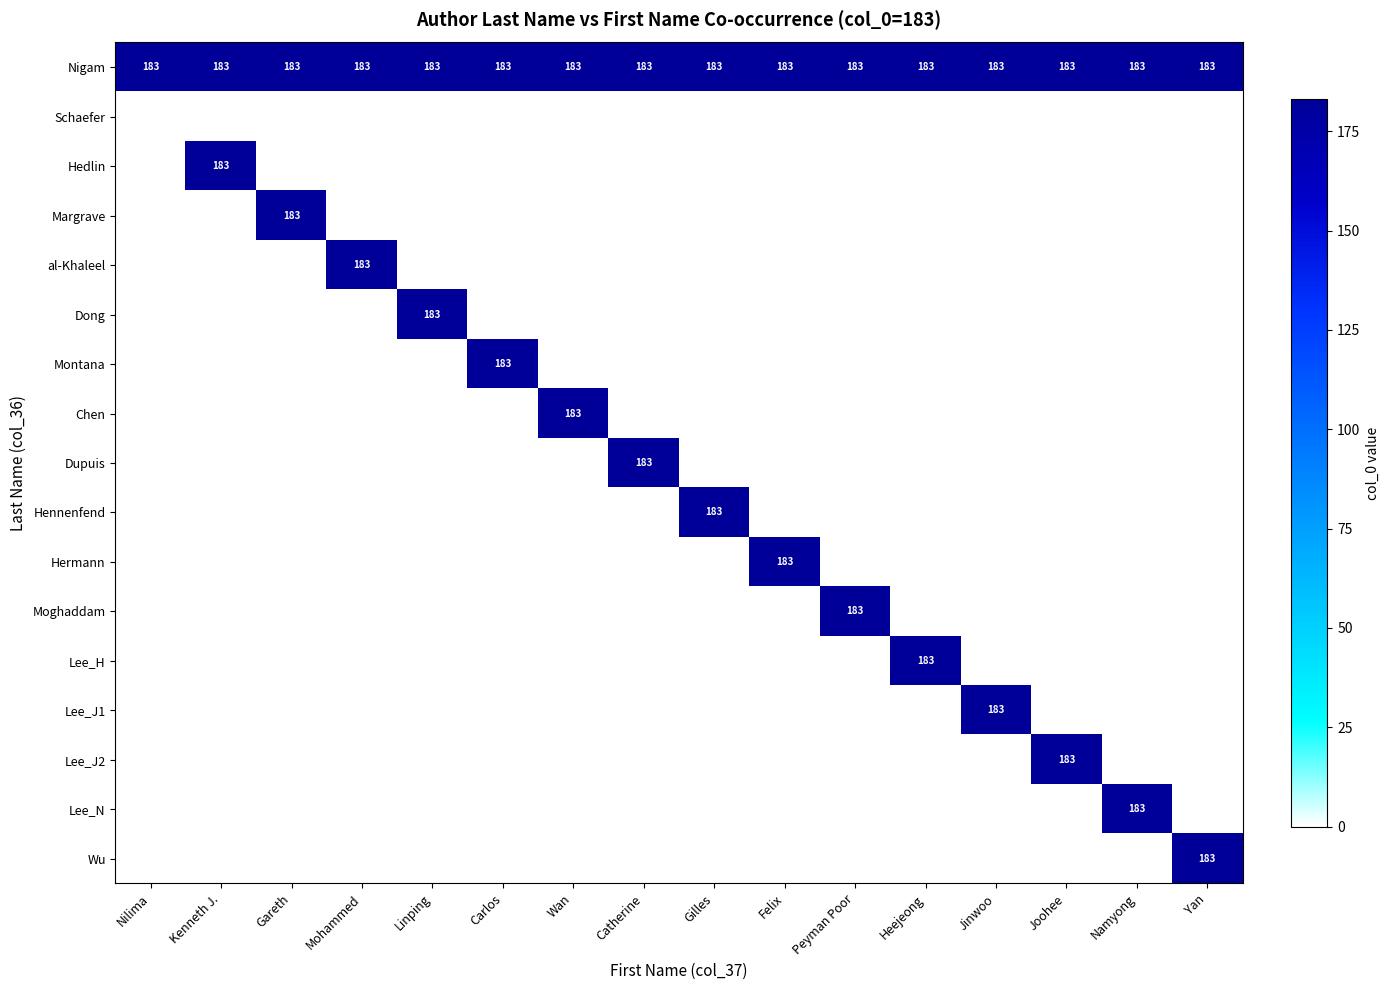

What is the greatest value displayed?

183